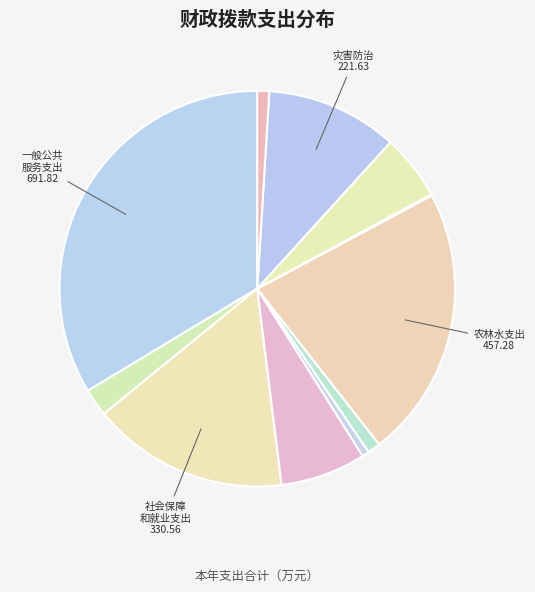

How many slices are in this pie chart?

11